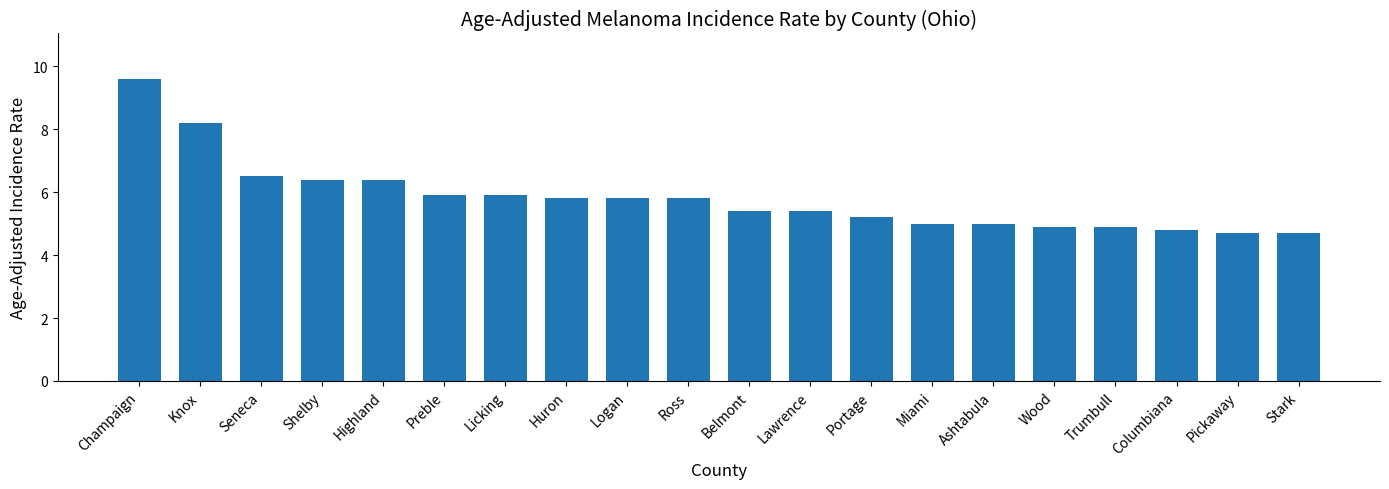

The chart shows a value of 4.9 at Wood. True or false?

True